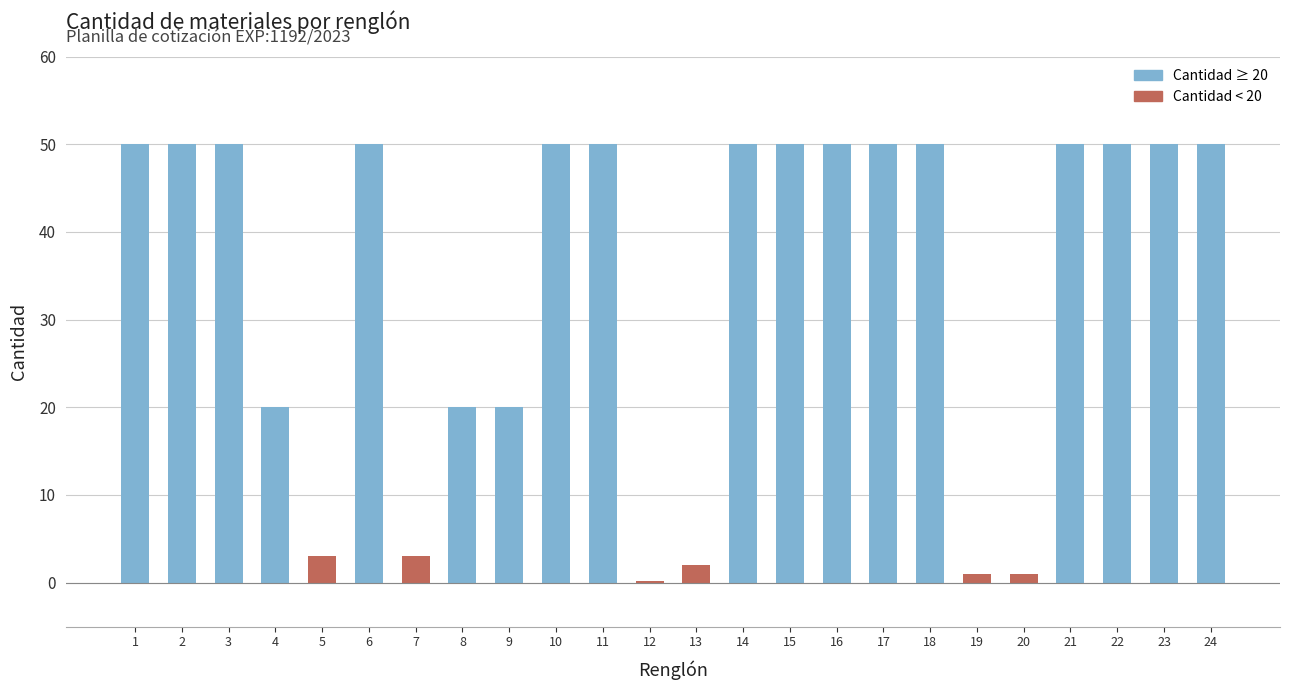

True or false: the data shows 50.0 at 2.

True